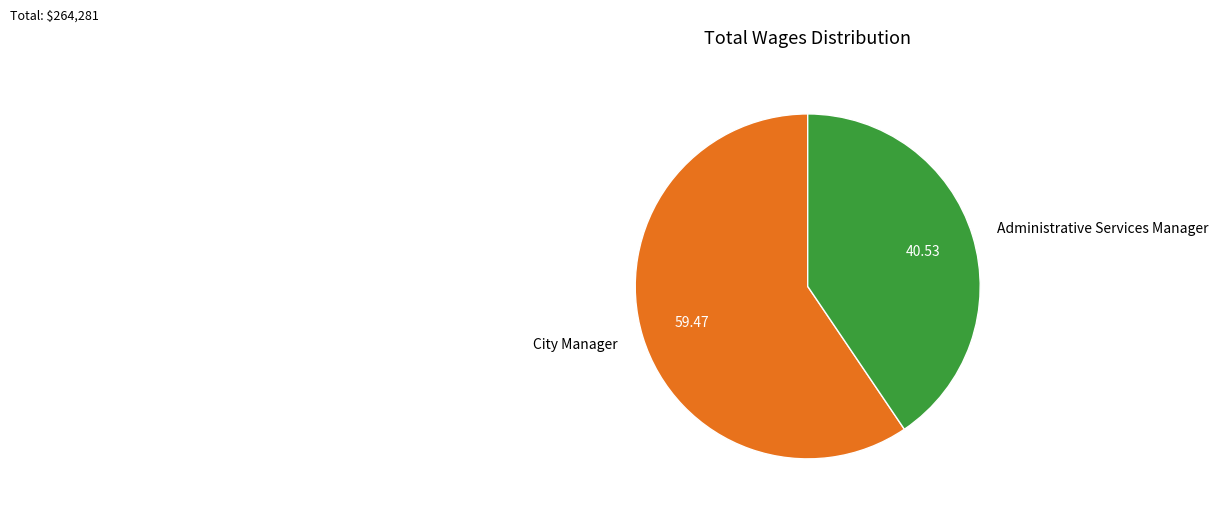

Rank the categories by value from lowest to highest.

Administrative Services Manager, City Manager